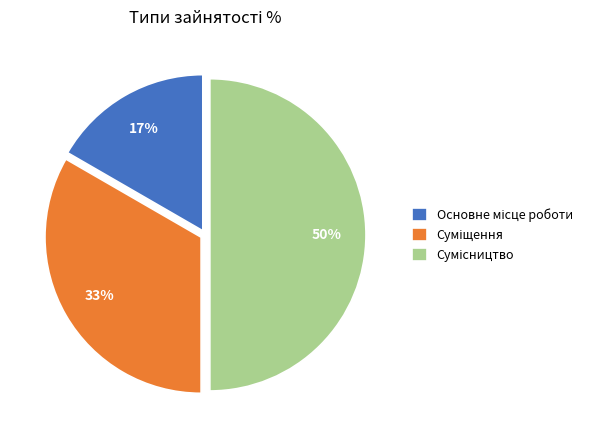

To the nearest percent, what is the average slice percentage?

33%